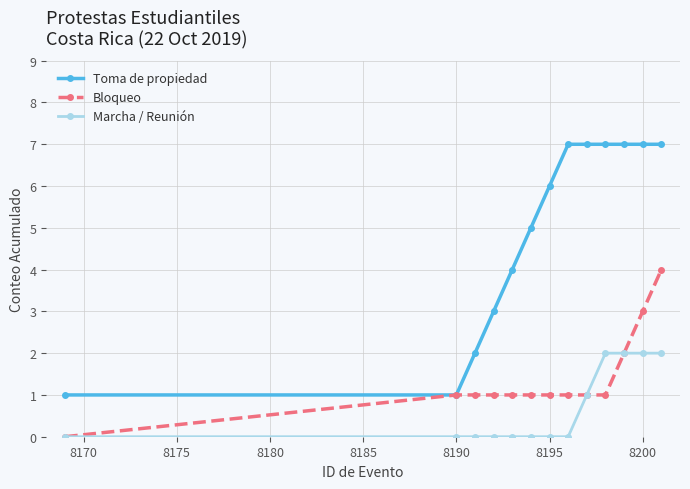

Which series has the widest spread of values?

Toma de propiedad